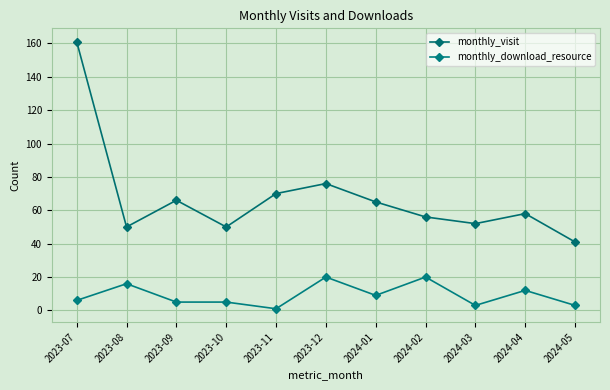

What is the difference between the maximum and second lowest values in the monthly_download_resource series?

17